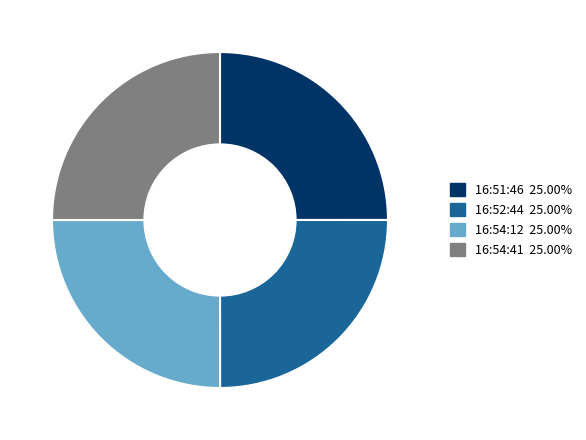

How many slices are in this pie chart?

4